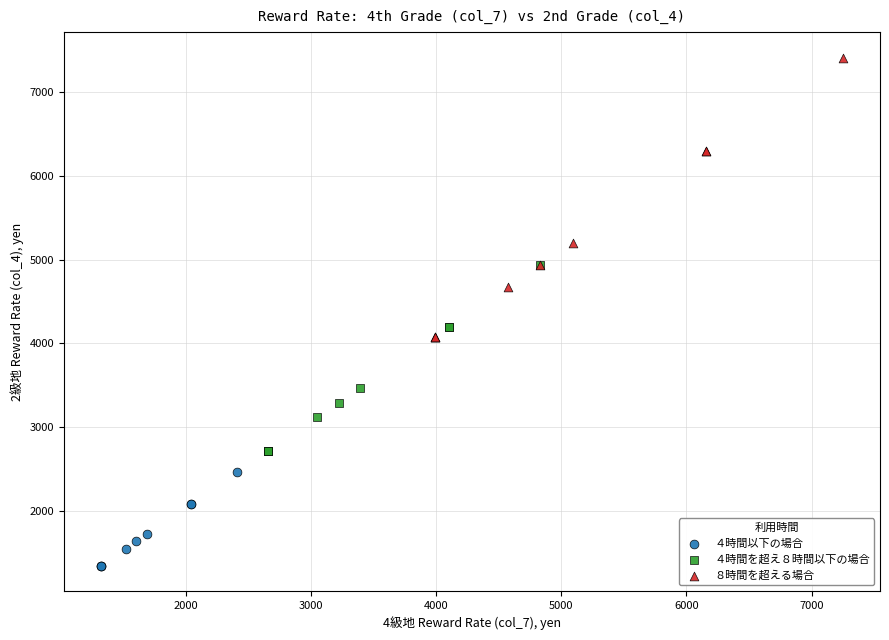

What are all the series names shown in the legend?

４時間以下の場合, ４時間を超え８時間以下の場合, ８時間を超える場合